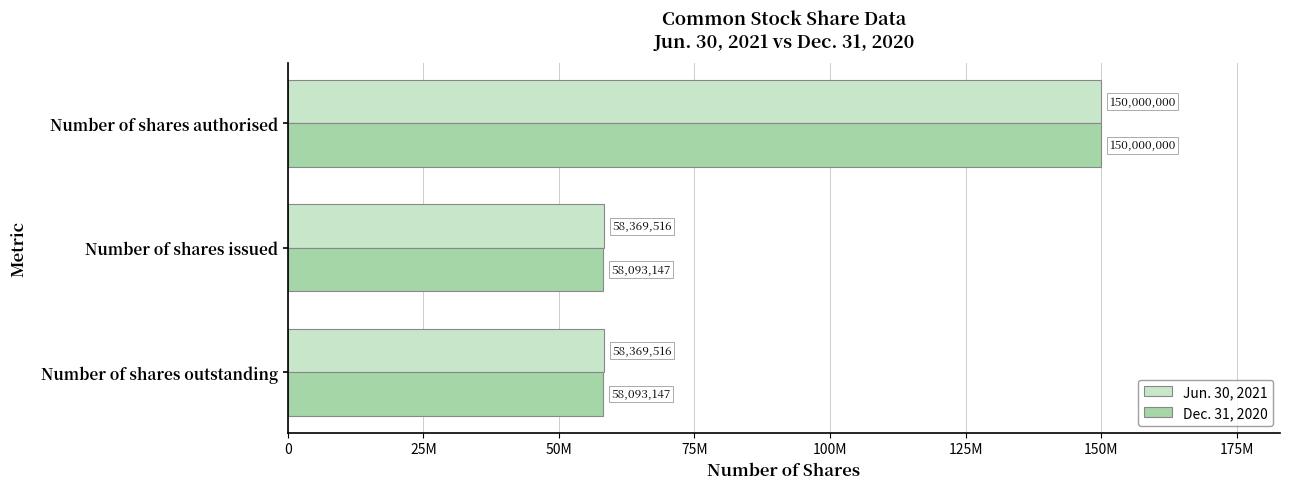

Rank the series by their average value, from highest to lowest.

Jun. 30, 2021, Dec. 31, 2020